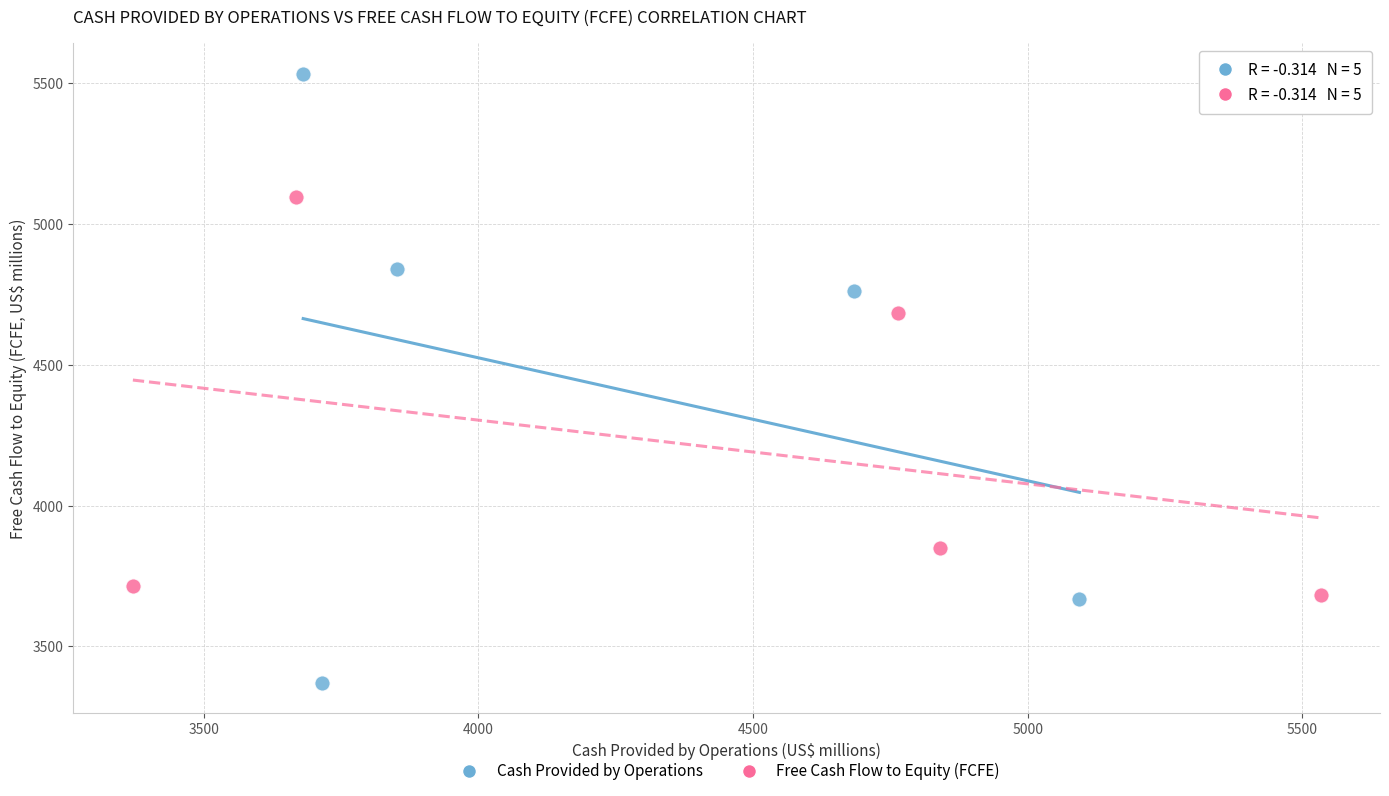

Which series reaches the minimum Y coordinate?

Cash Provided by Operations